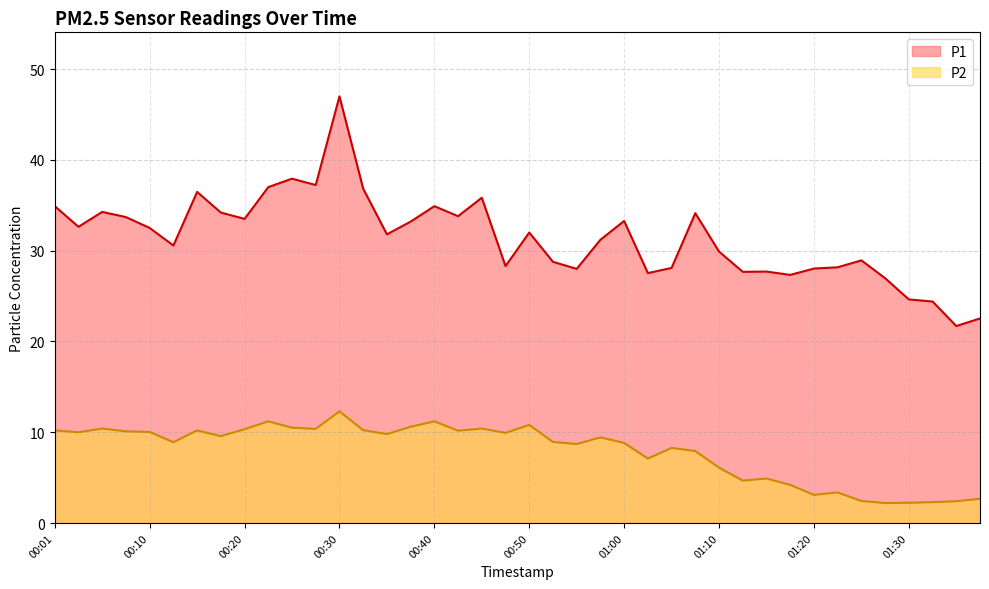

At 01:13, list the series in order from largest to smallest.

P1, P2